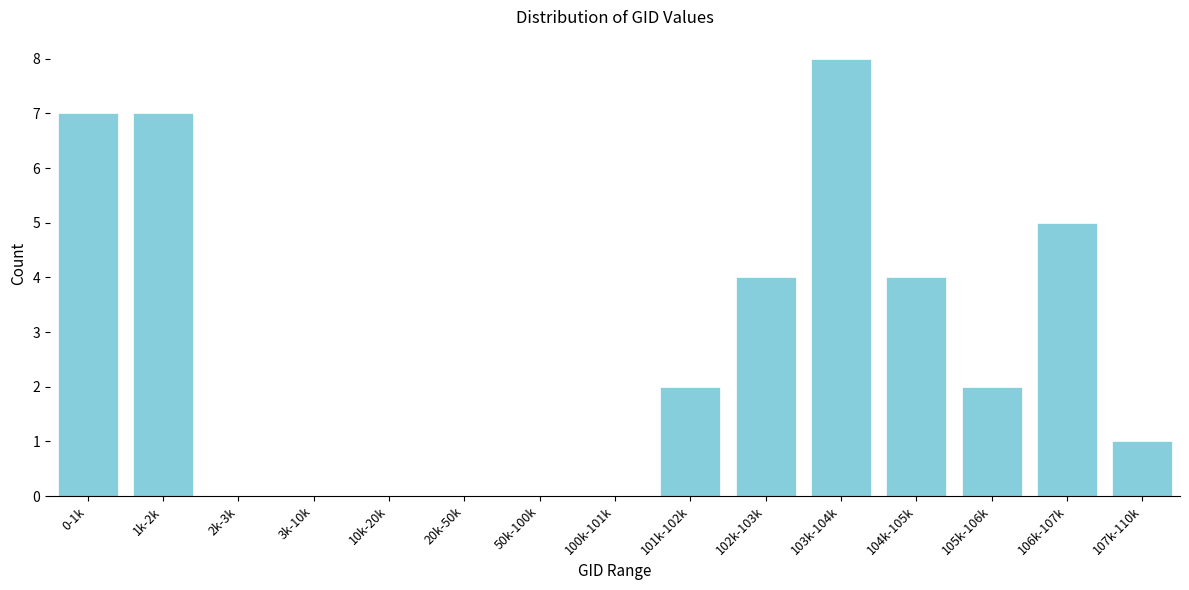

Reading left to right, list all the values displayed in this chart.

0-1k=7	1k-2k=7	2k-3k=0	3k-10k=0	10k-20k=0	20k-50k=0	50k-100k=0	100k-101k=0	101k-102k=2	102k-103k=4	103k-104k=8	104k-105k=4	105k-106k=2	106k-107k=5	107k-110k=1